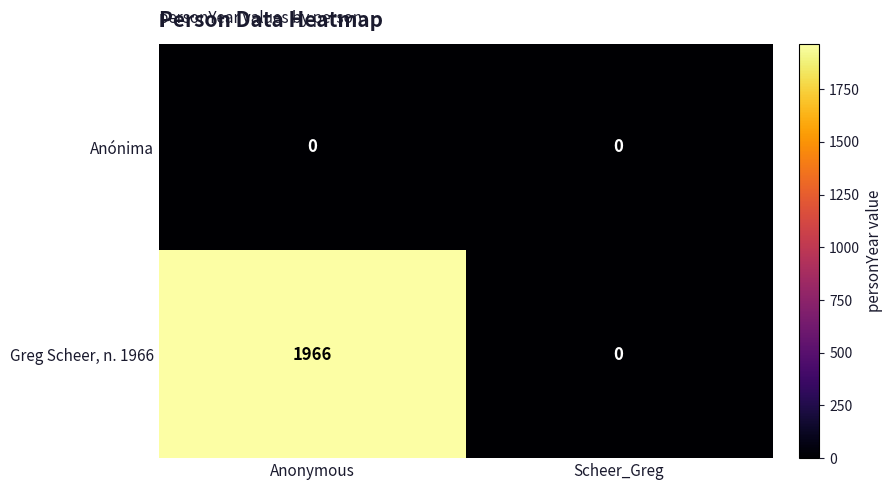

Reading right to left, extract all data points from this chart.

Anónima: 0	0
Greg Scheer, n. 1966: 0	1966